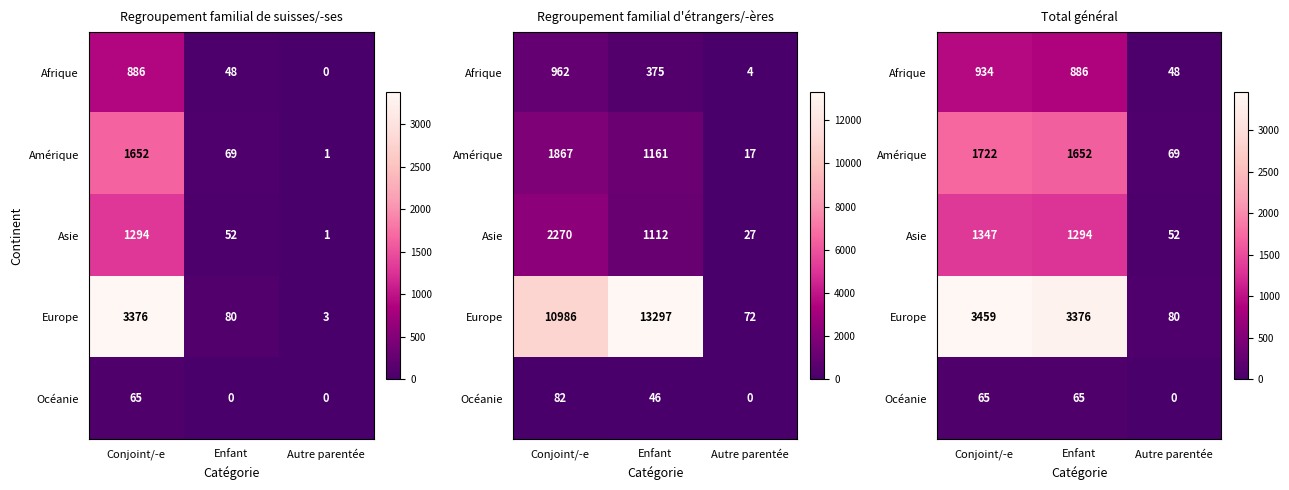

Where is Afrique nearest to the value 491?

Enfant